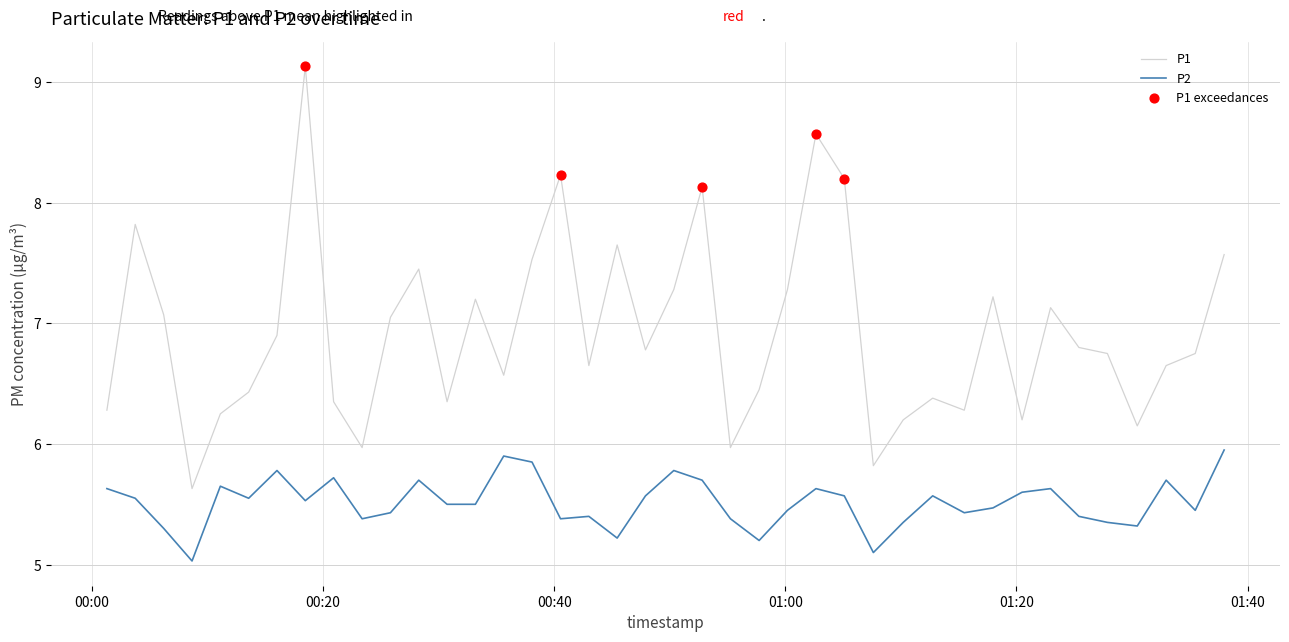

What is the maximum value for P1?

9.1